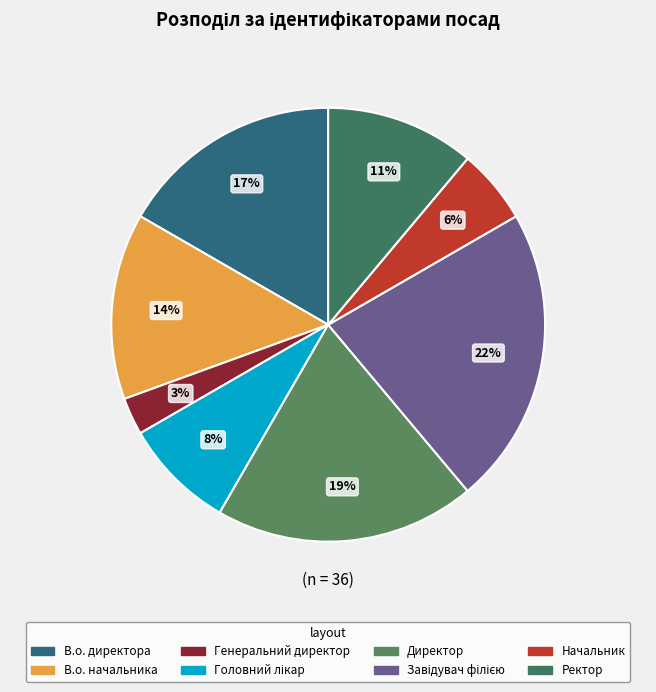

Which has a higher value, Начальник or В.о. начальника?

В.о. начальника